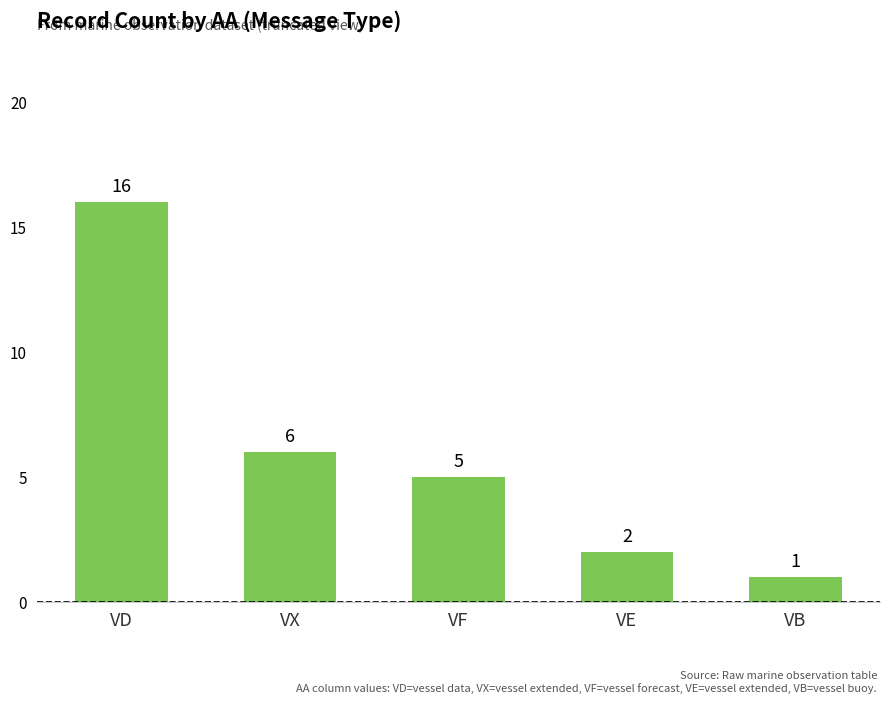

What is the average value?

6